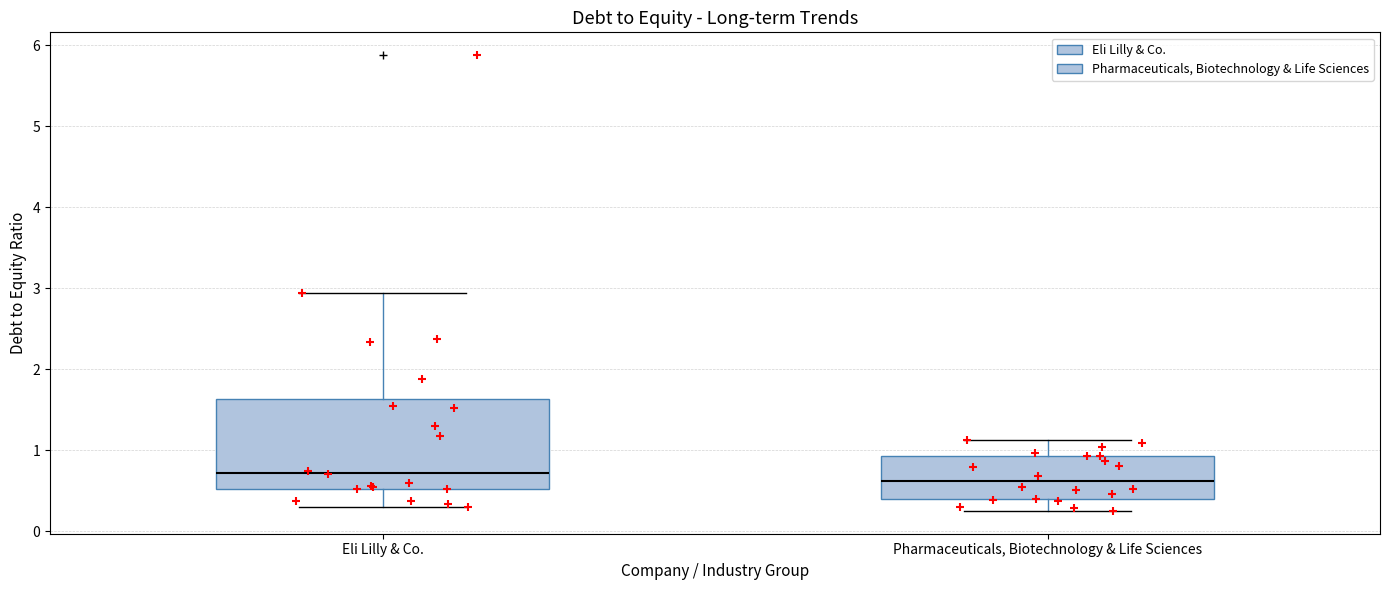

Which box is the tallest, from its lower edge to its upper edge?

Eli Lilly & Co.